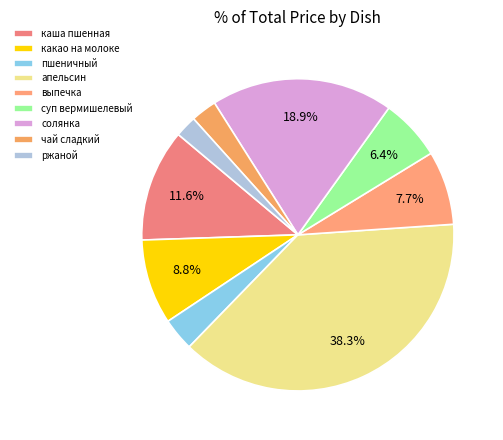

How many slices are in this pie chart?

9